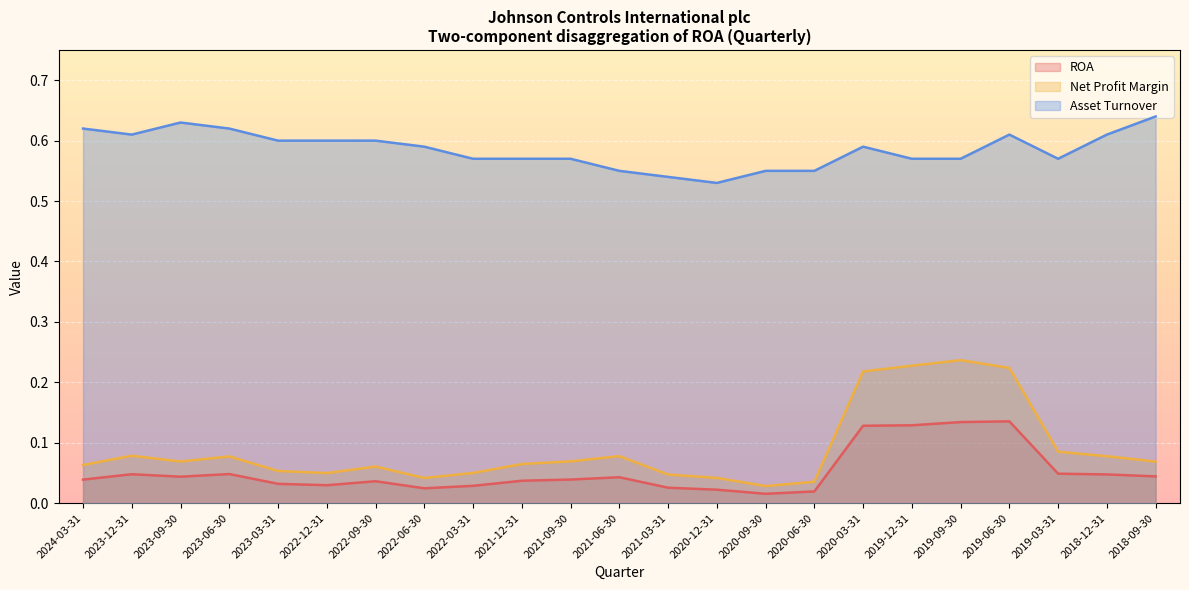

At 2022-06-30, list the series in order from largest to smallest.

Asset Turnover, Net Profit Margin, ROA